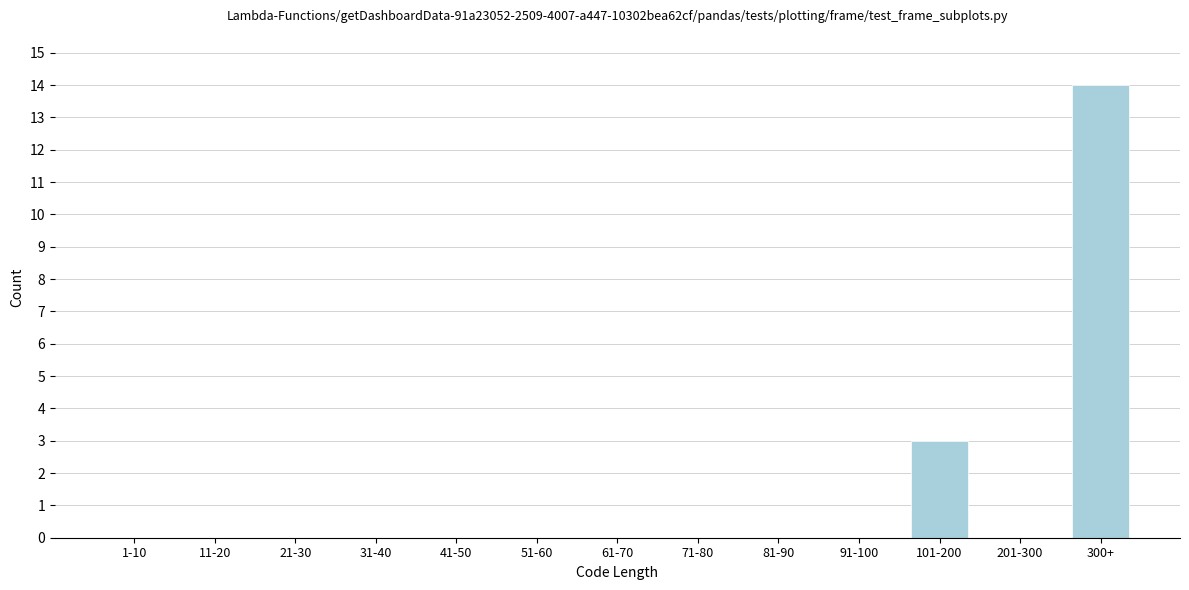

Reading right to left, transcribe all the data shown in this chart.

300+=14	201-300=0	101-200=3	91-100=0	81-90=0	71-80=0	61-70=0	51-60=0	41-50=0	31-40=0	21-30=0	11-20=0	1-10=0